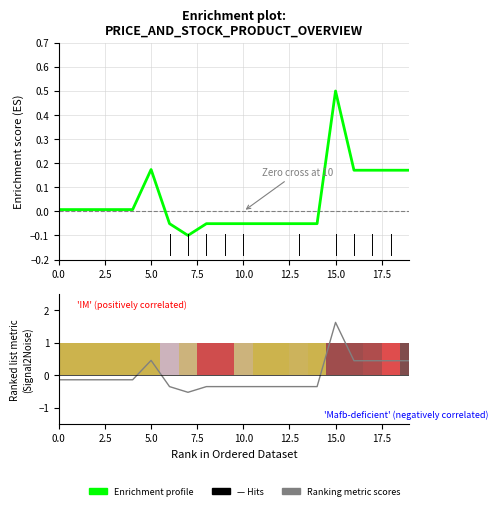

Rank the series by their maximum value, from lowest to highest.

Enrichment profile, Ranking metric scores